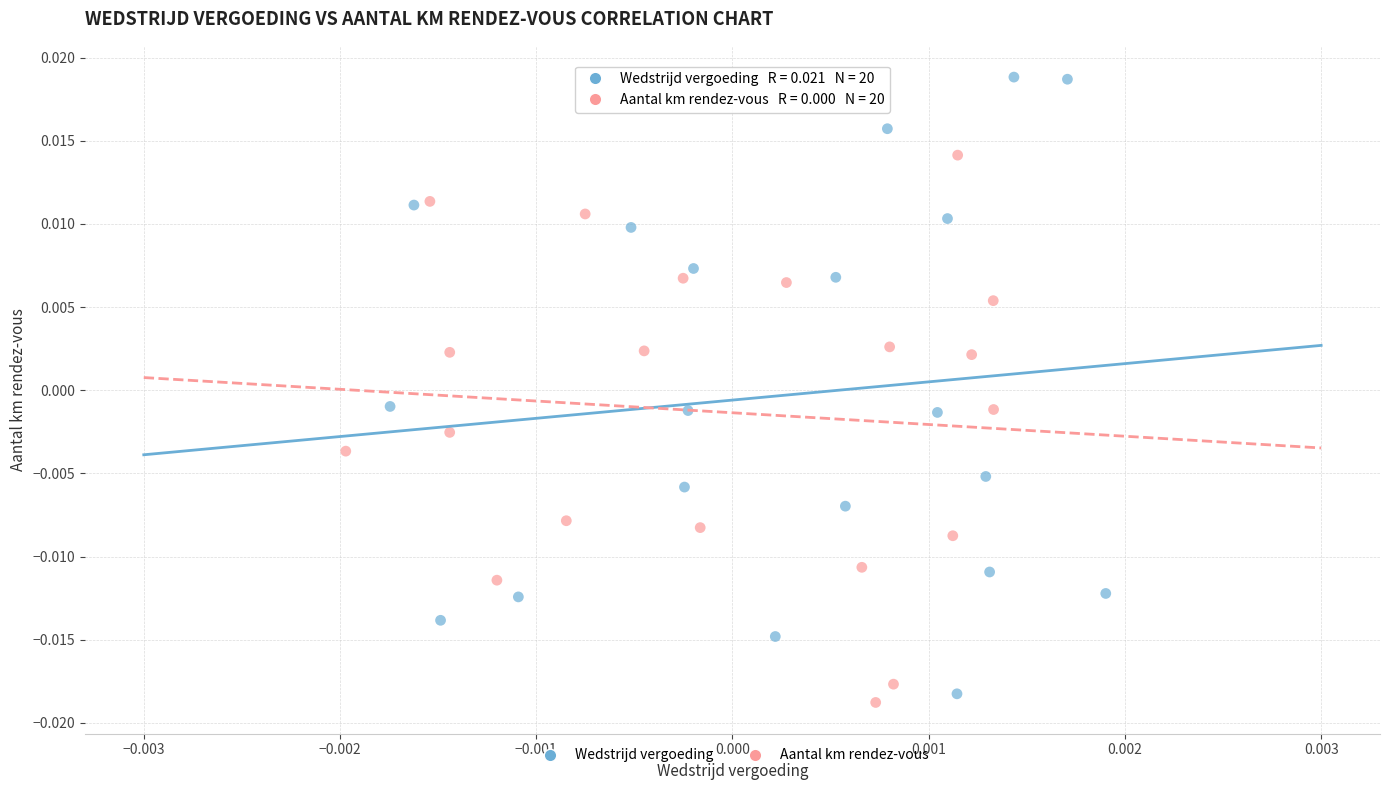

Which series has the largest Y range (max minus min)?

Wedstrijd vergoeding